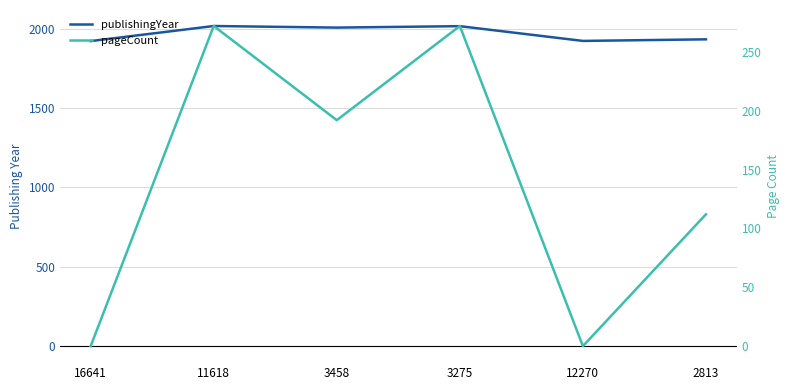

Is it true that pageCount equals 112 at 2813?

True